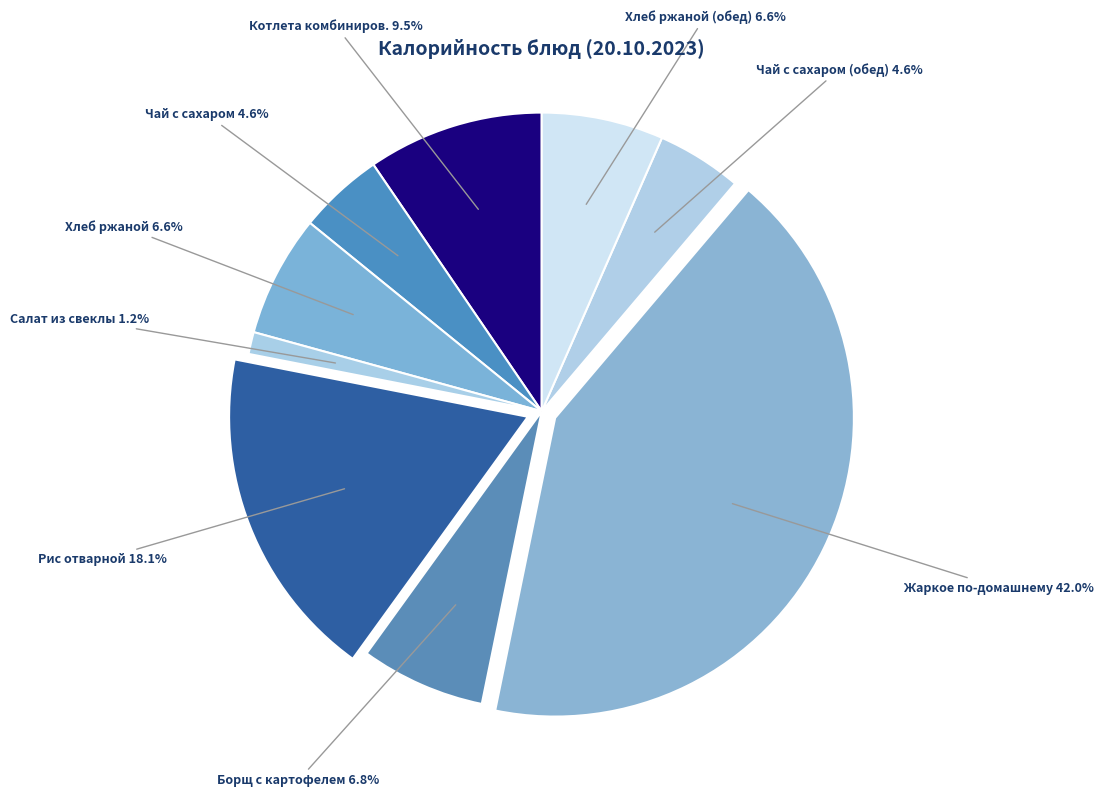

Is there a majority slice in this chart?

No